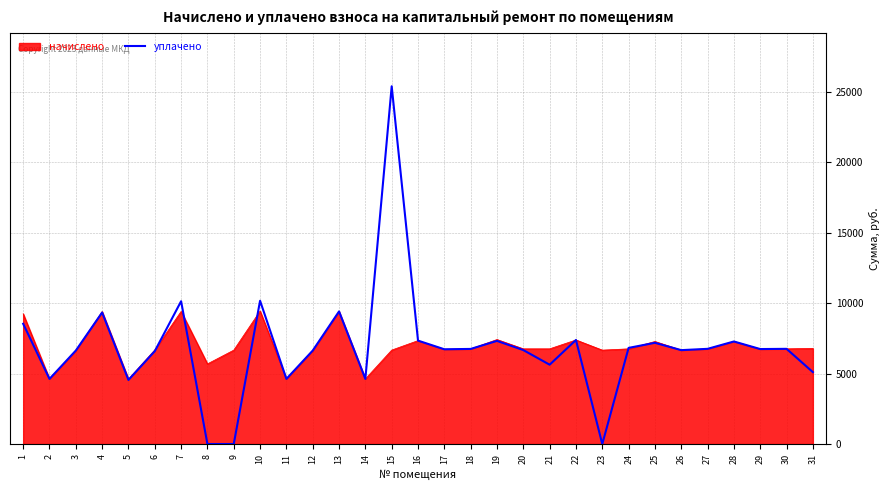

What is the total value across all series at 30?

13516.8